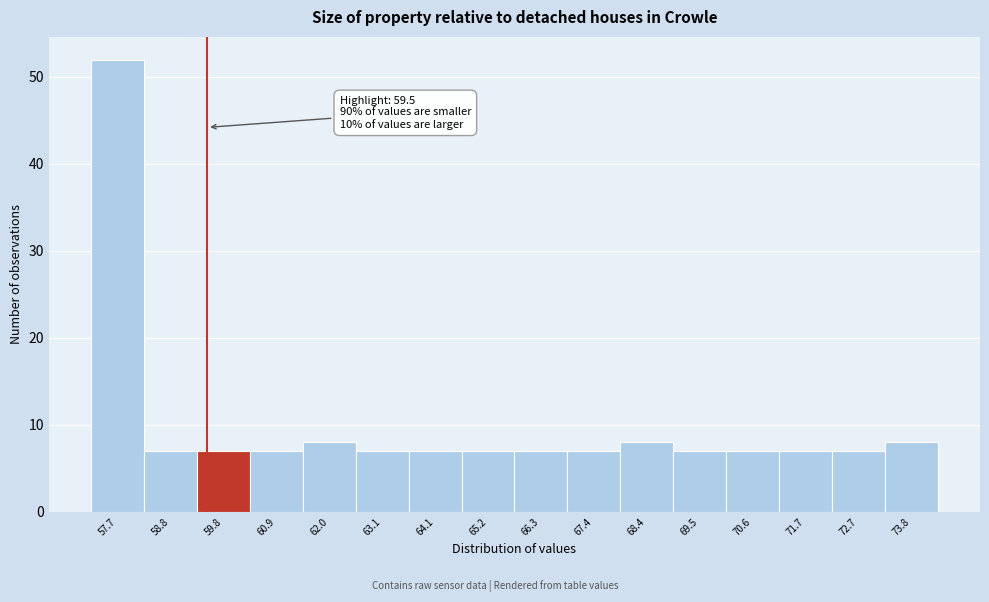

Which range on the x-axis has the tallest bar?

57.2 to 58.2